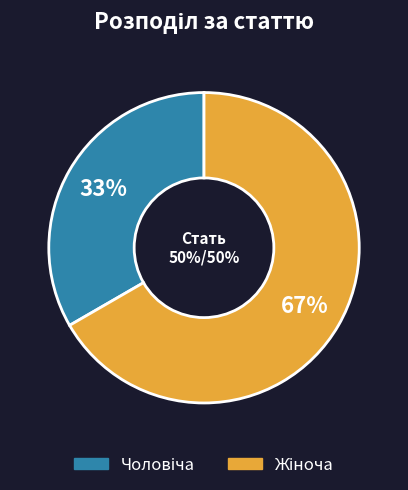

To the nearest percent, what is the combined percentage of Чоловіча and Жіноча?

100%